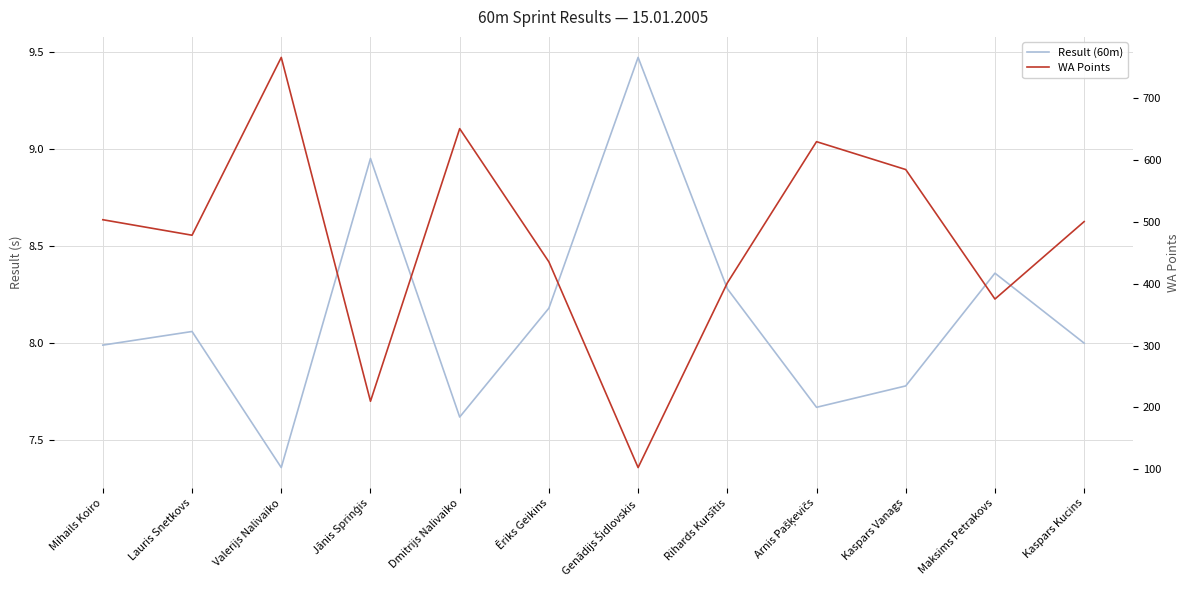

Which series has the largest range (max minus min)?

WA Points